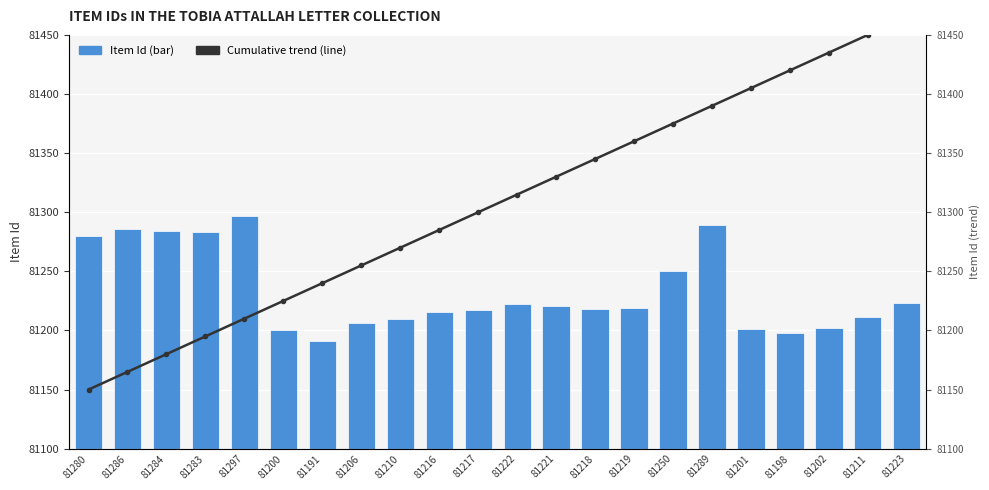

Reading right to left, extract all data points from this chart.

Item Id: 81223=81223	81211=81211	81202=81202	81198=81198	81201=81201	81289=81289	81250=81250	81219=81219	81218=81218	81221=81221	81222=81222	81217=81217	81216=81216	81210=81210	81206=81206	81191=81191	81200=81200	81297=81297	81283=81283	81284=81284	81286=81286	81280=81280
Cumulative trend: 81223=81465	81211=81450	81202=81435	81198=81420	81201=81405	81289=81390	81250=81375	81219=81360	81218=81345	81221=81330	81222=81315	81217=81300	81216=81285	81210=81270	81206=81255	81191=81240	81200=81225	81297=81210	81283=81195	81284=81180	81286=81165	81280=81150